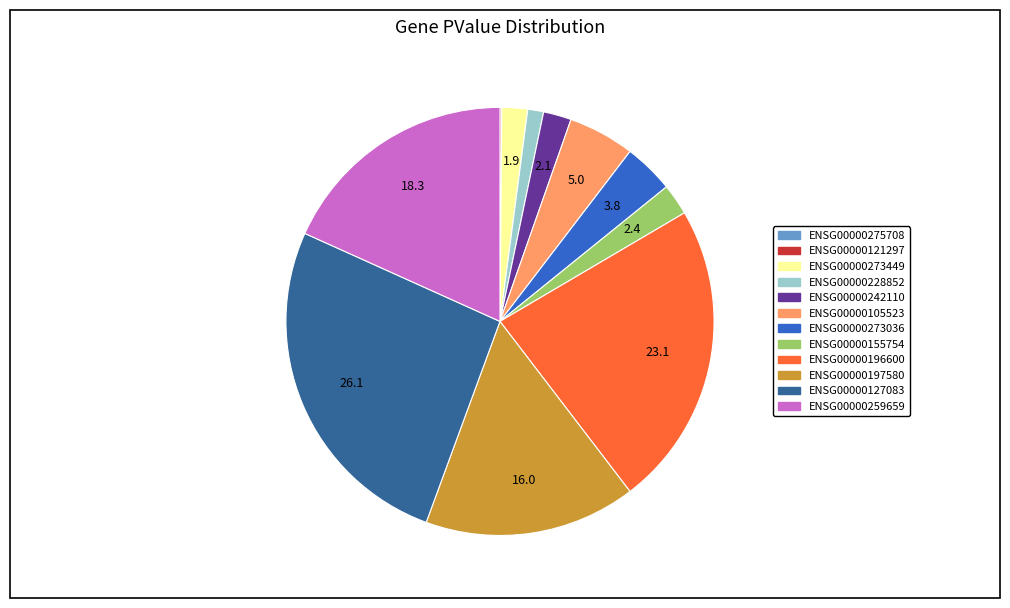

Is the sum of ENSG00000105523 and ENSG00000155754 greater than half?

No